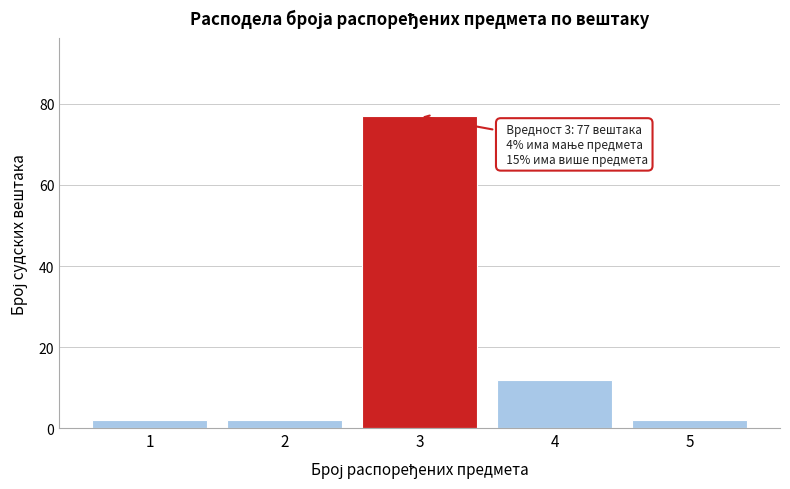

Reading left to right, transcribe all the data shown in this chart.

1=2	2=2	3=77	4=12	5=2